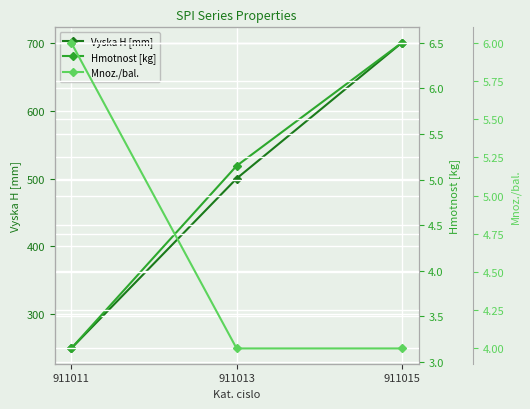

Reading left to right, transcribe all the data shown in this chart.

Vyska H [mm]: 250.0	500.0	700.0
Hmotnost [kg]: 3.1	5.2	6.5
Mnoz./bal.: 6.0	4.0	4.0